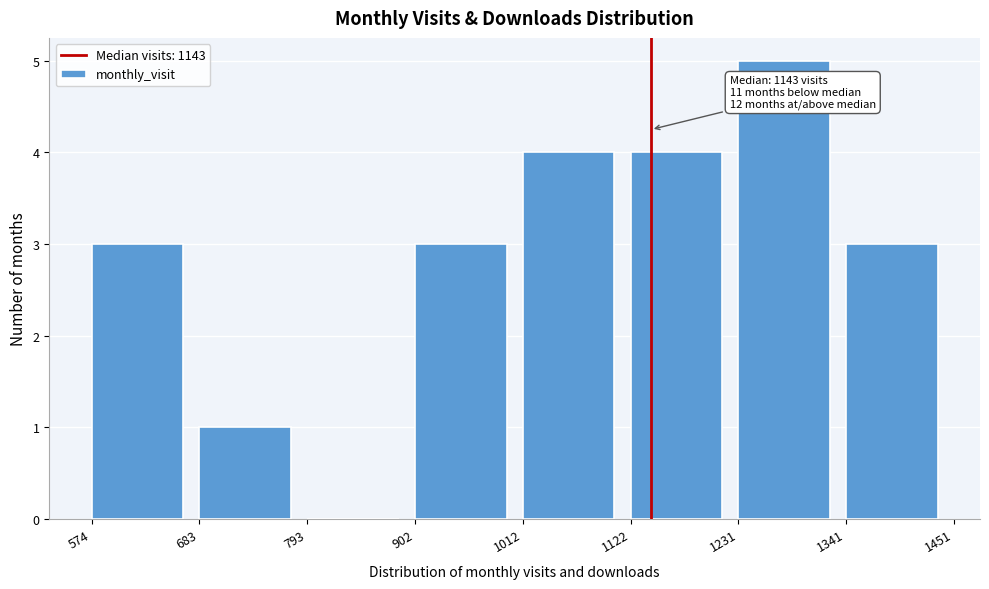

Which range on the x-axis has the tallest bar?

1231 to 1341